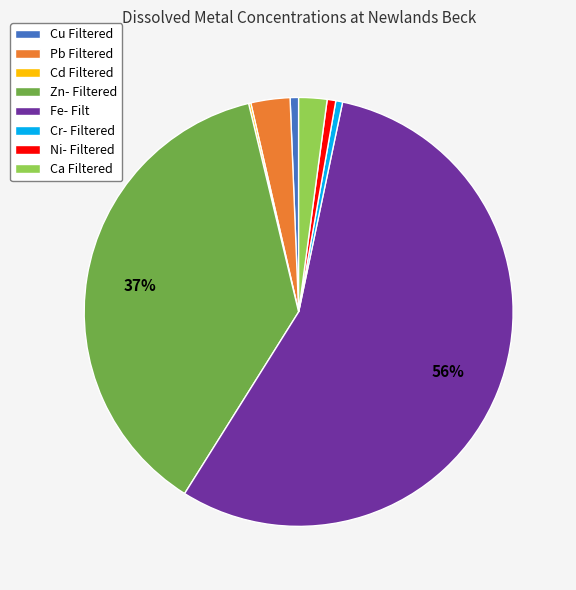

To the nearest percent, what portion does Pb Filtered represent?

3%